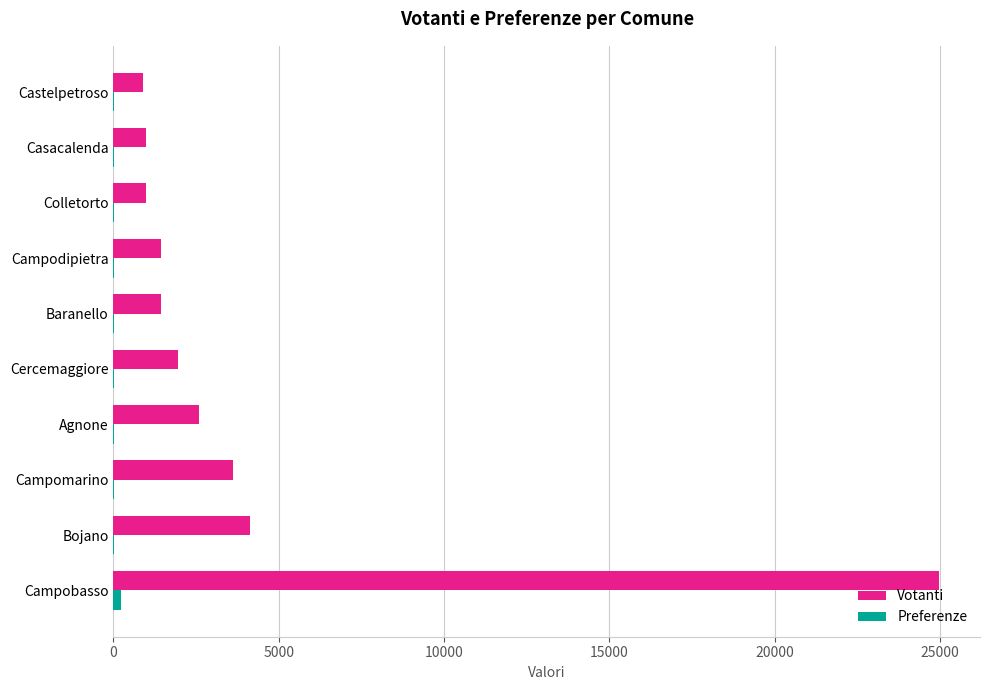

The value of Votanti at Agnone is 2598. True or false?

True